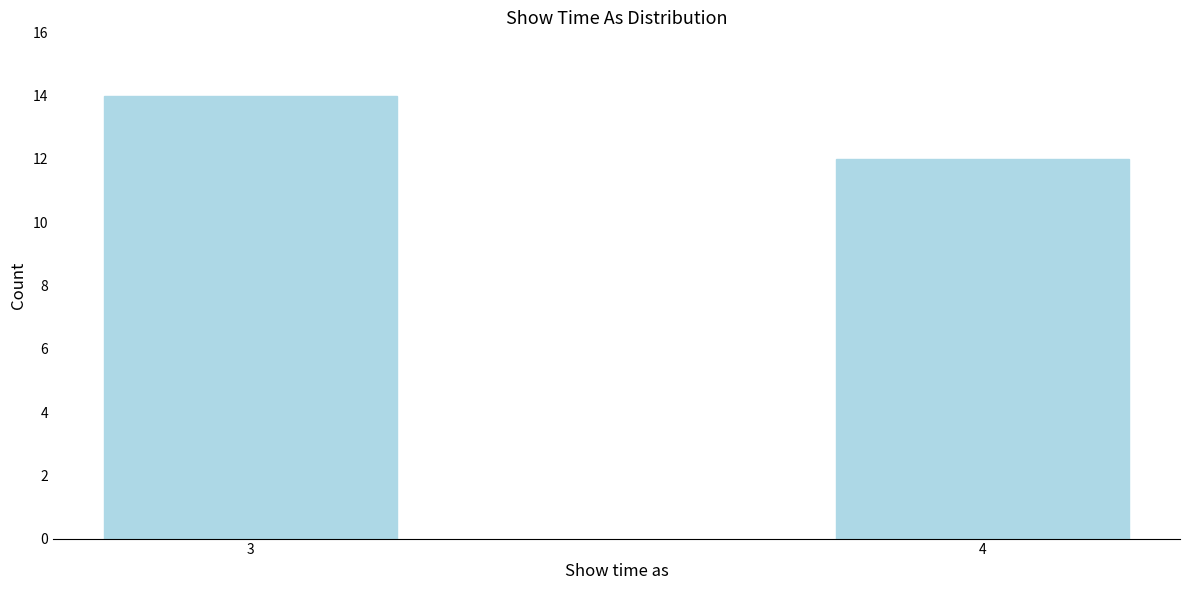

Reading left to right, what are all the values shown in this chart?

3=14	4=12